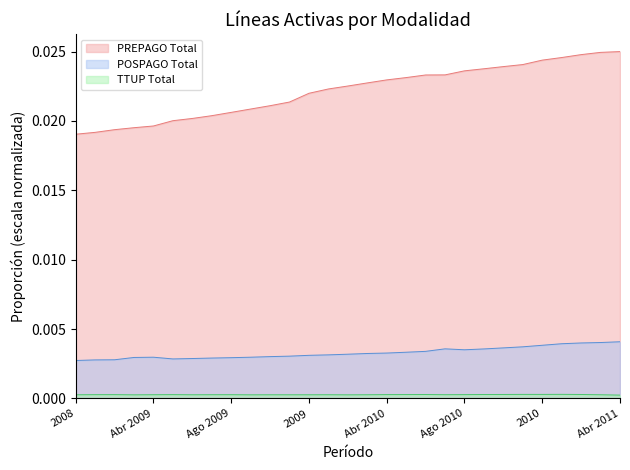

Does the chart display data point markers on the line(s)?

No